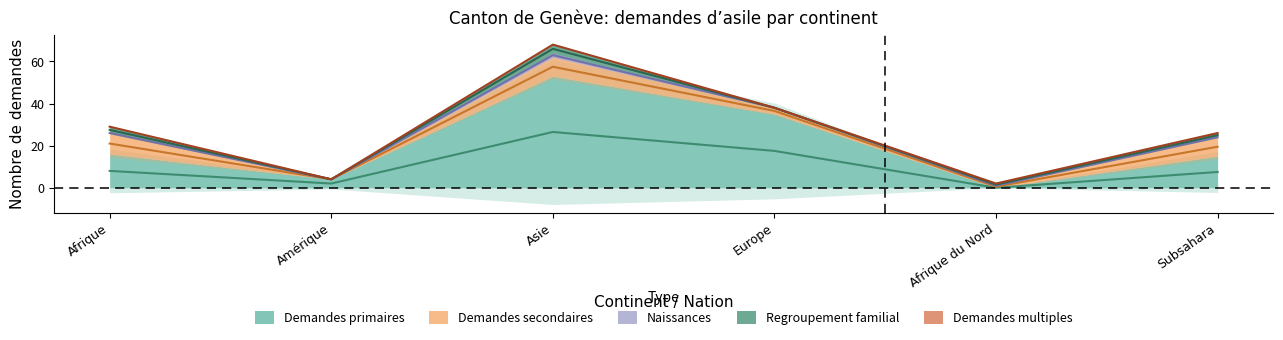

Where is the first local minimum for Demandes secondaires?

Amérique